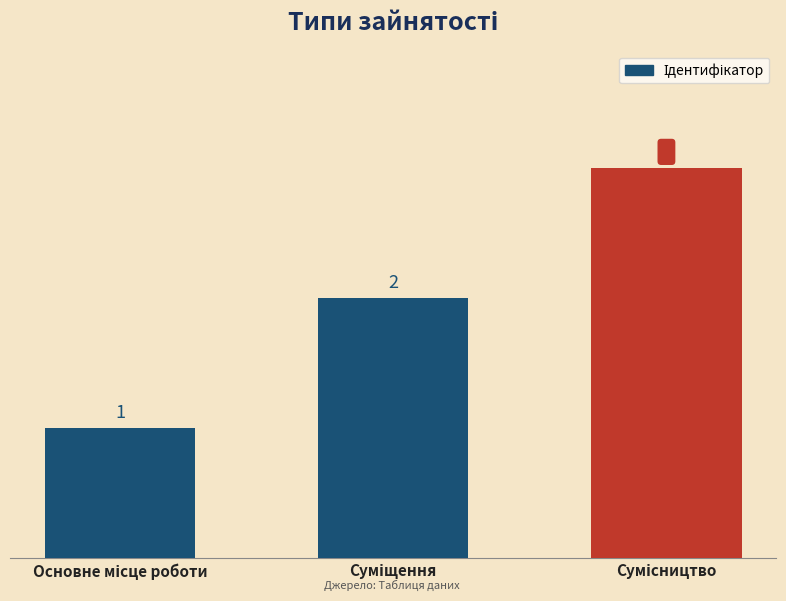

What is the value of the 2nd bar from the left?

2